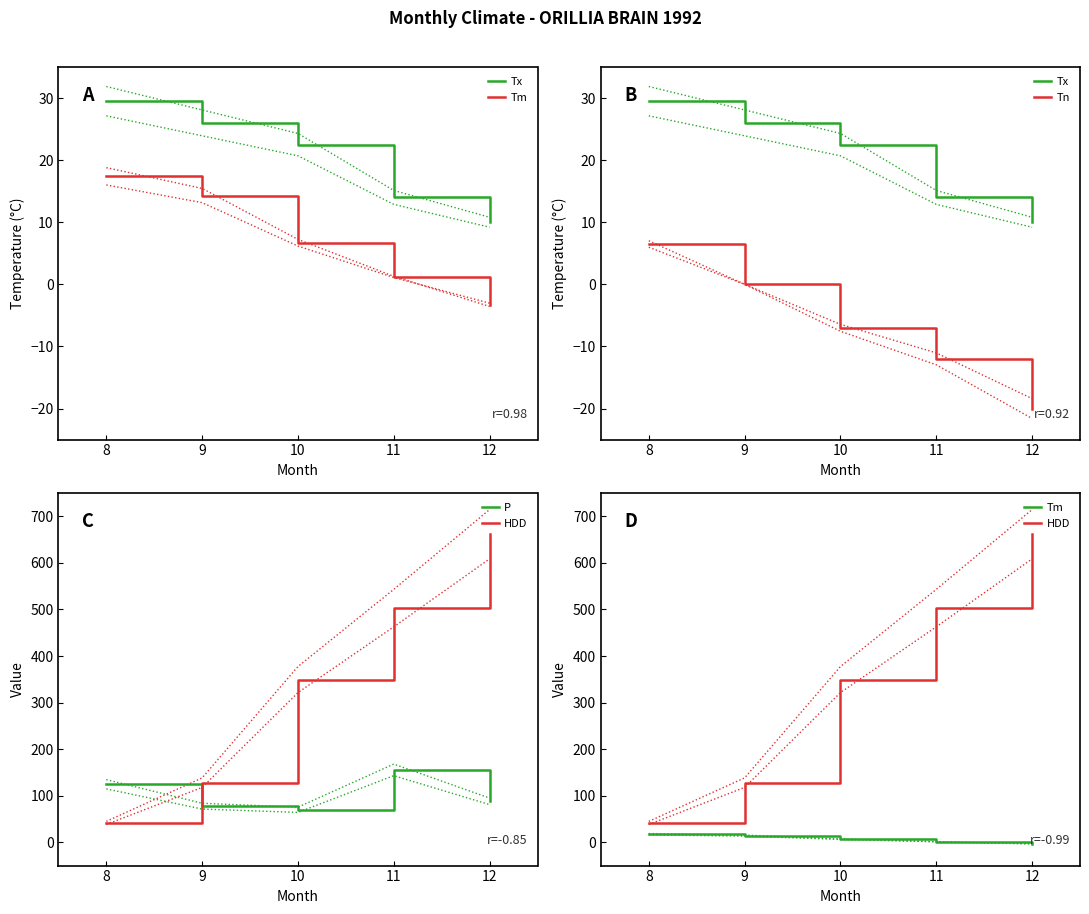

Rank the categories by HDD value from lowest to highest.

8, 9, 10, 11, 12